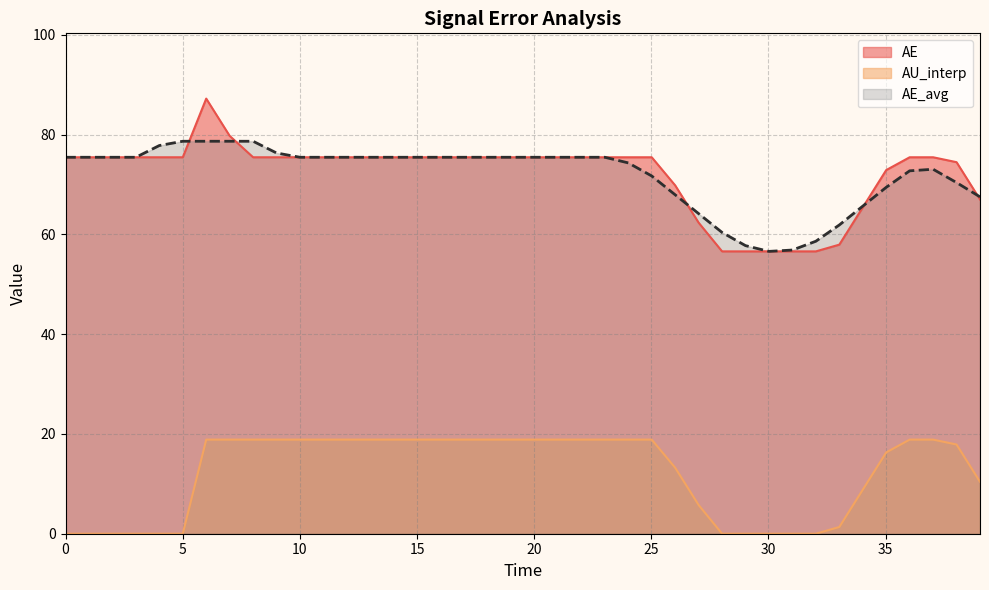

At 3.0020847810979845, list the series in order from largest to smallest.

AE, AE_avg, AU_interp